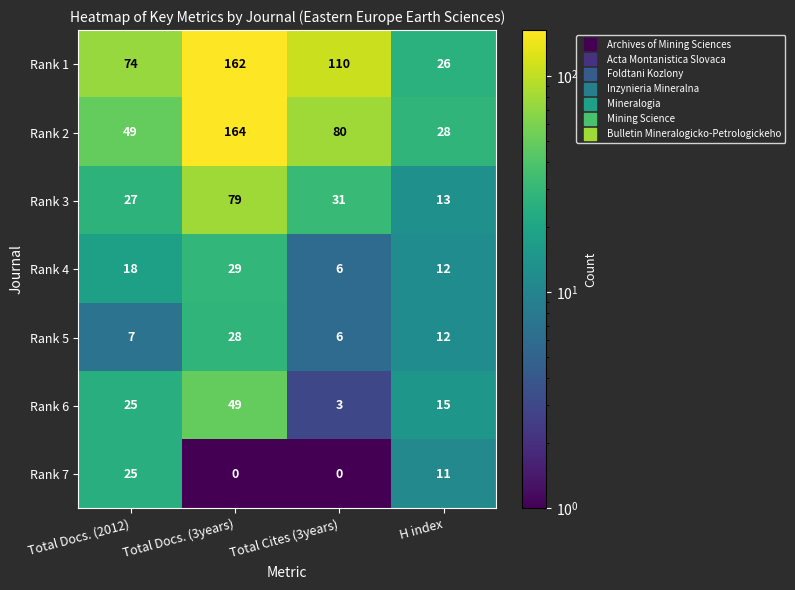

What is the difference between the maximum and minimum values in the Rank 3 series?

66